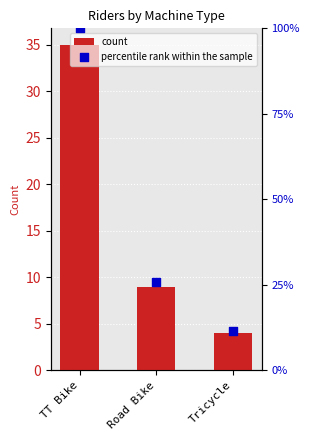

Which series has the largest total across all categories?

count